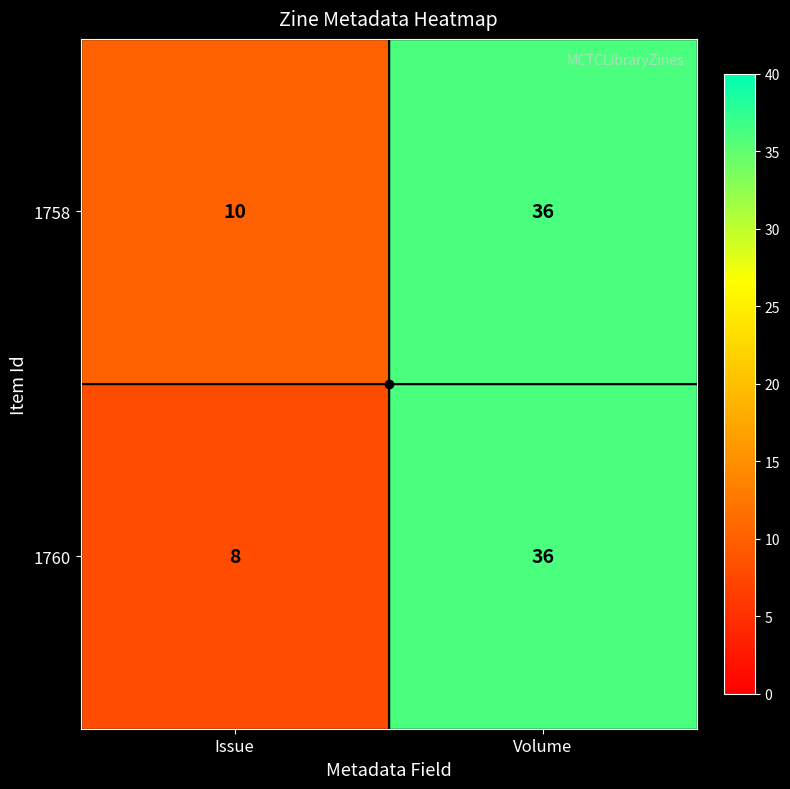

Rank the categories by 1760 value from lowest to highest.

Issue, Volume